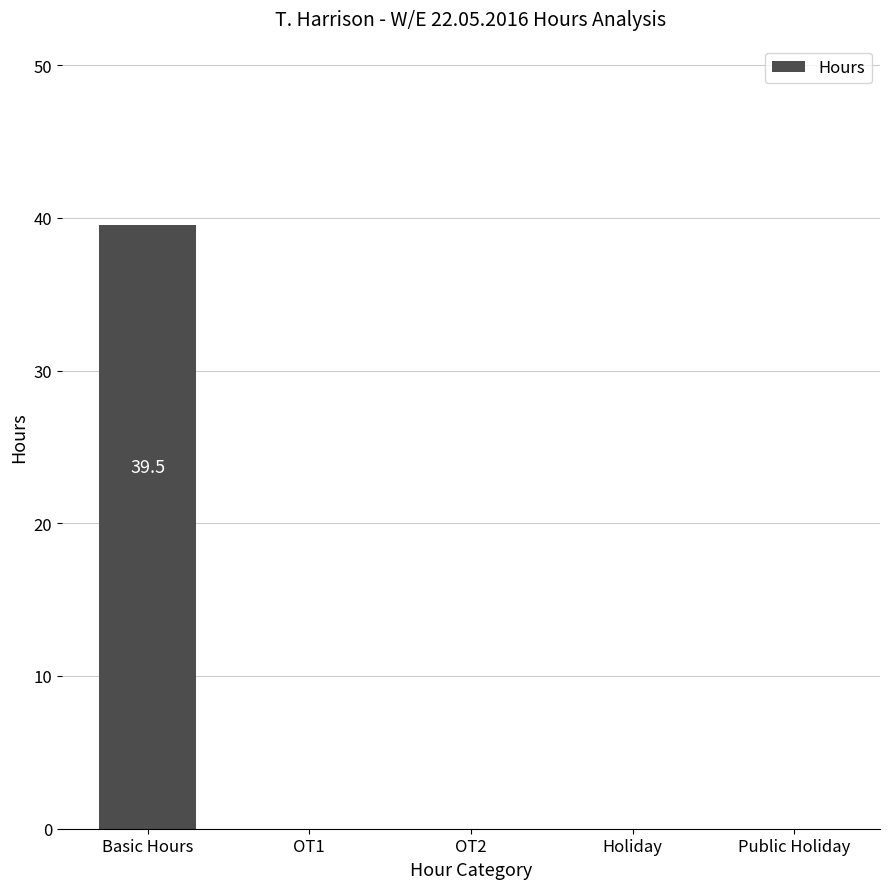

Reading left to right, list all the values displayed in this chart.

Basic Hours=39.5	OT1=0.0	OT2=0.0	Holiday=0.0	Public Holiday=0.0